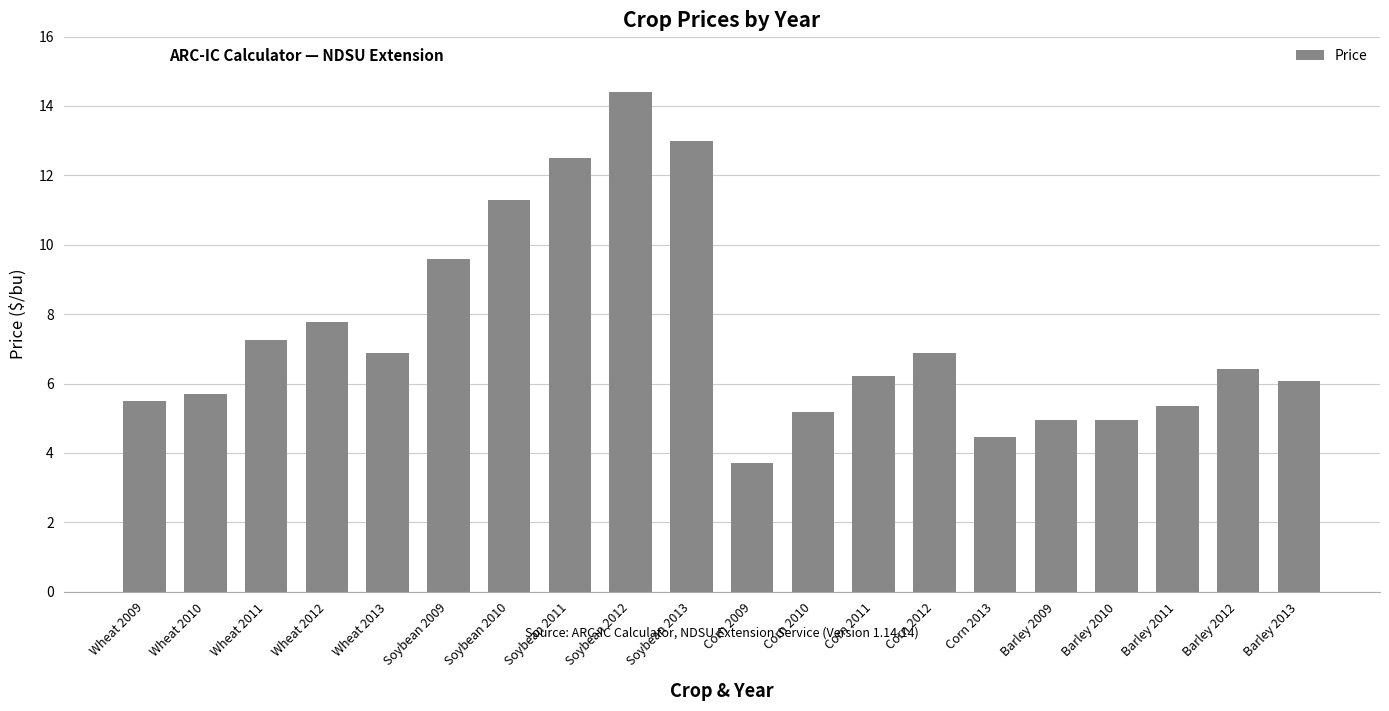

What is the difference between the maximum and minimum values?

10.7